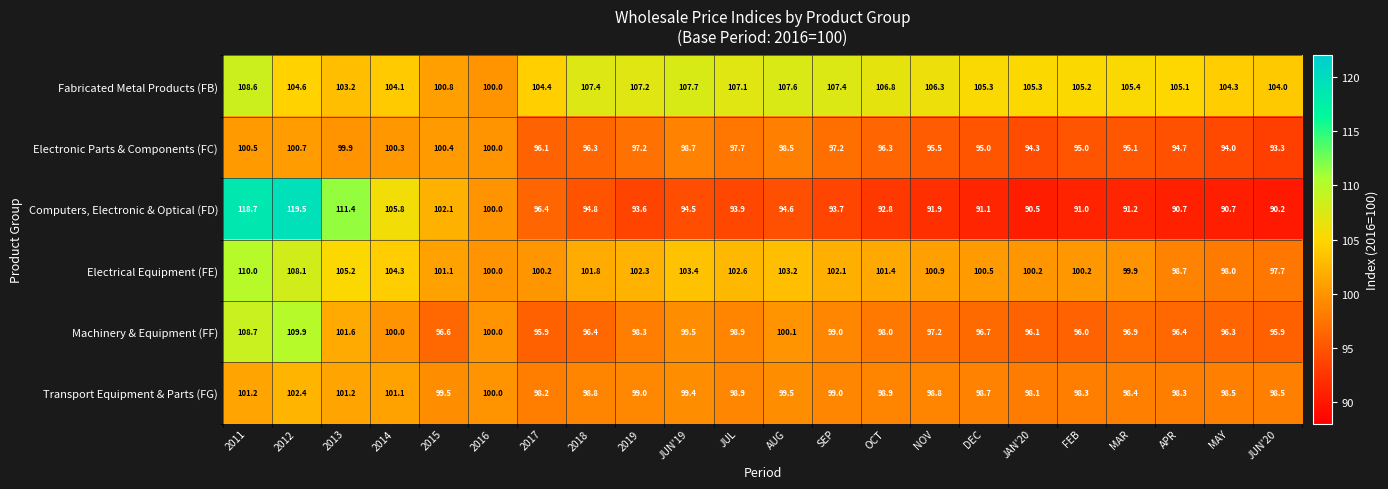

Is it true that Computers, Electronic & Optical (FD) equals 63.4 at DEC?

False